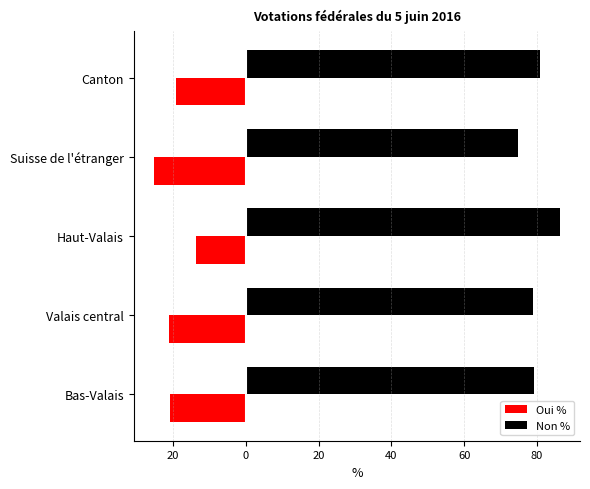

What are all the series names shown in the legend?

Oui %, Non %